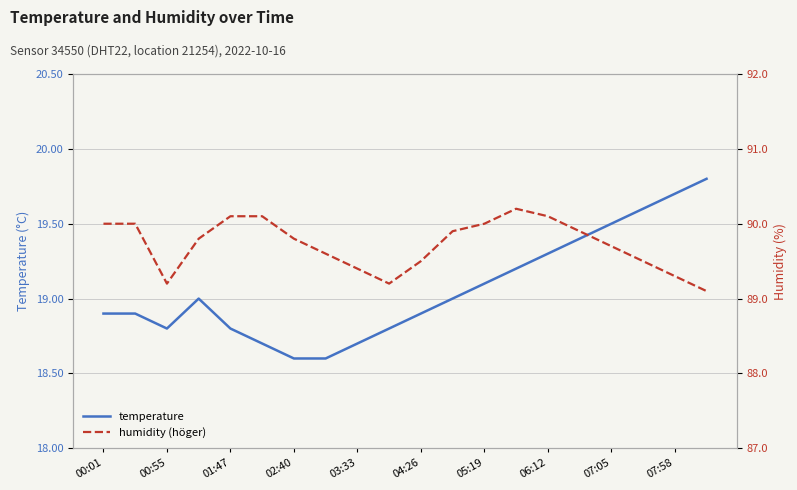

Does the chart display data point markers on the line(s)?

No